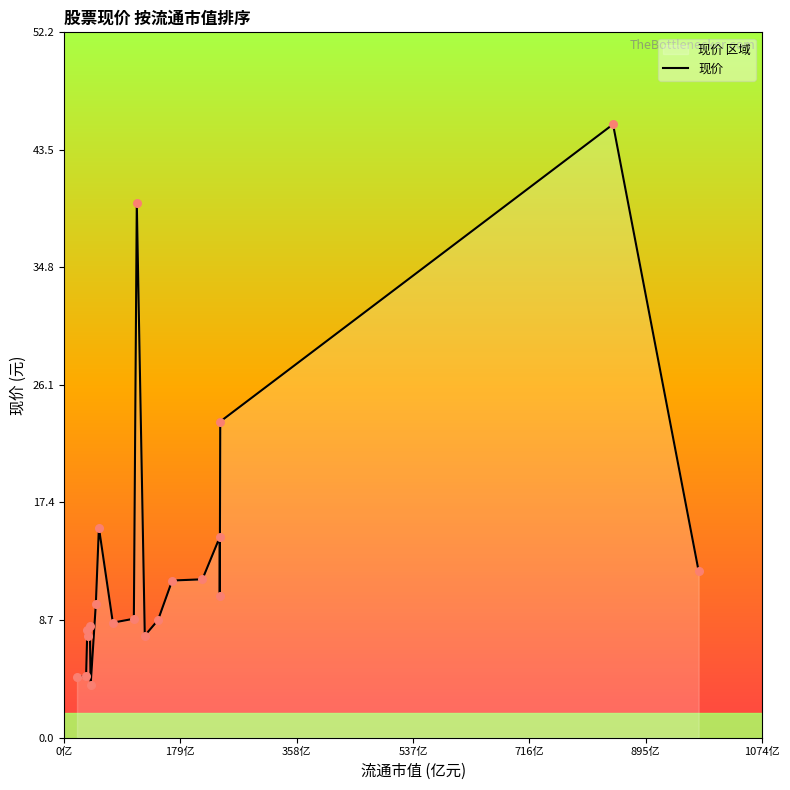

What is the difference between the maximum and minimum values?

41.5